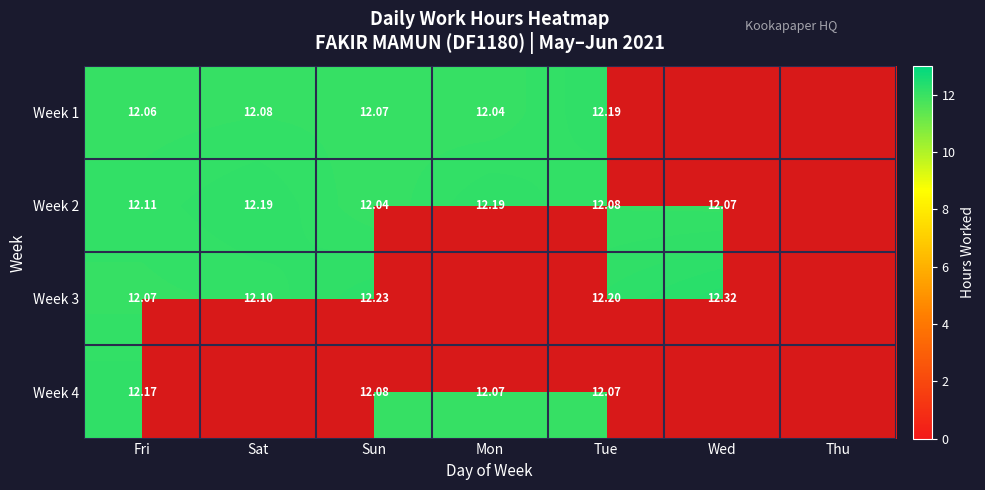

Is the value of Week 2 at Sat greater than the value of Week 1 at Fri?

Yes